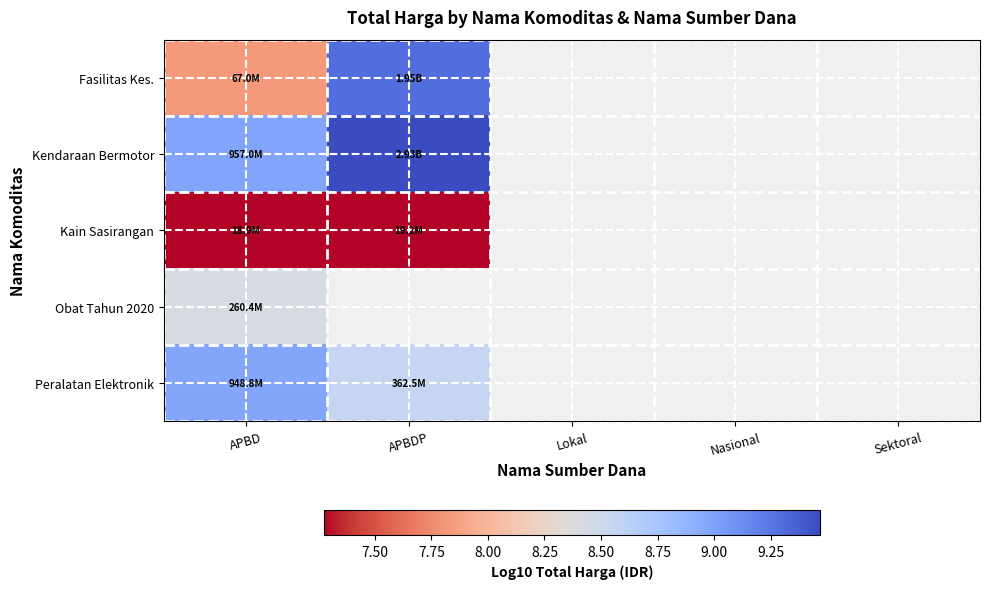

What is the minimum value for Obat Tahun 2020?

8.4